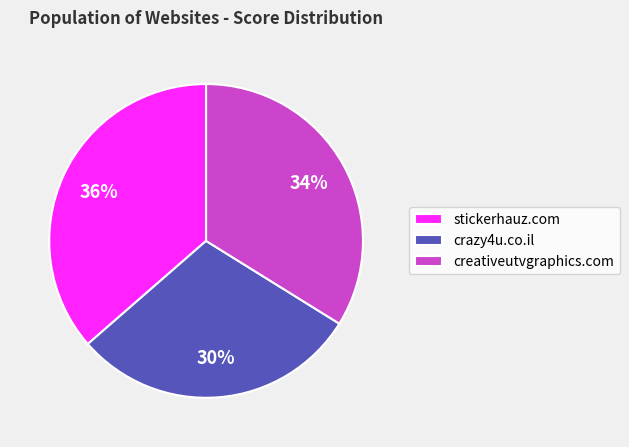

Approximately how many times larger is the value at stickerhauz.com compared to crazy4u.co.il?

1.2